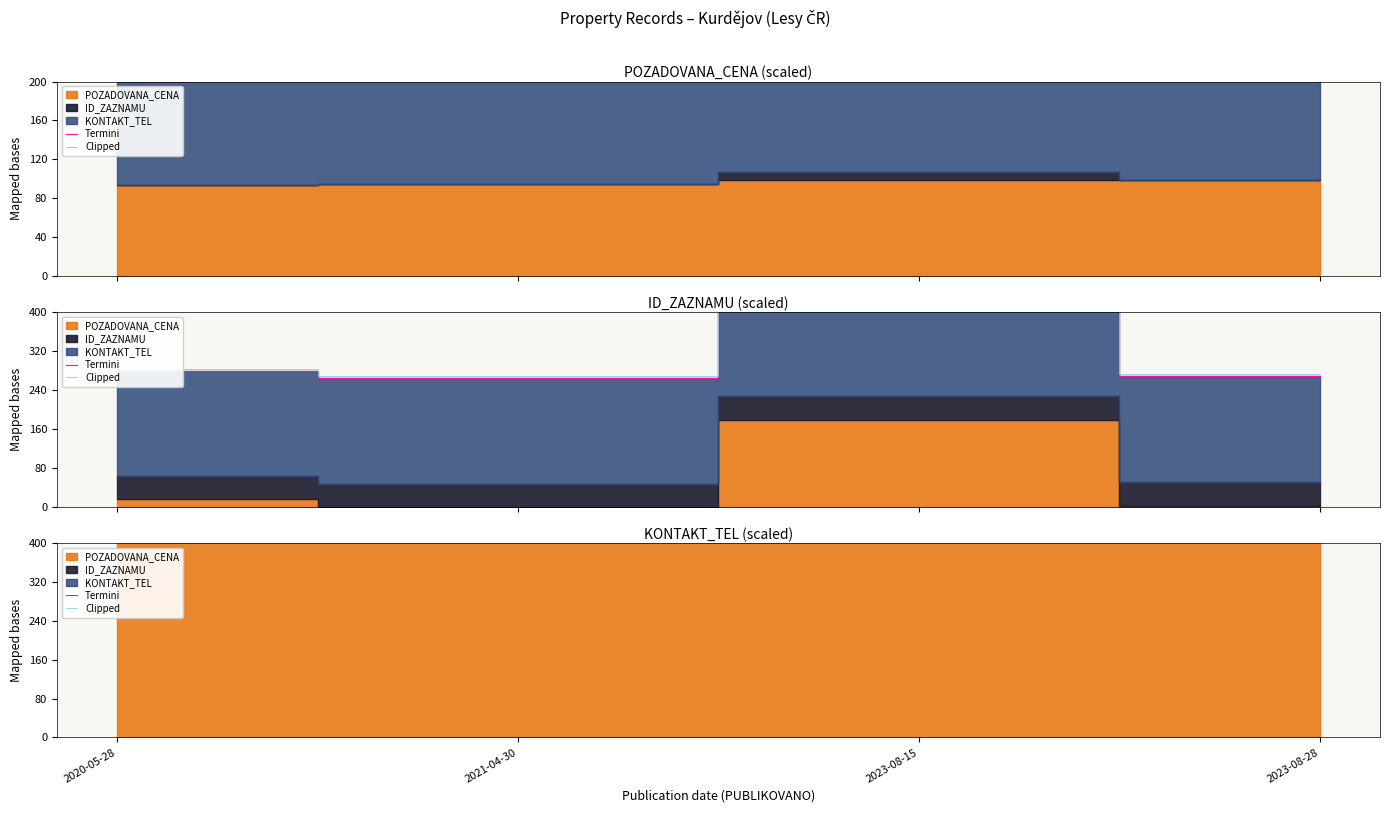

How many categories are shown in the chart?

4